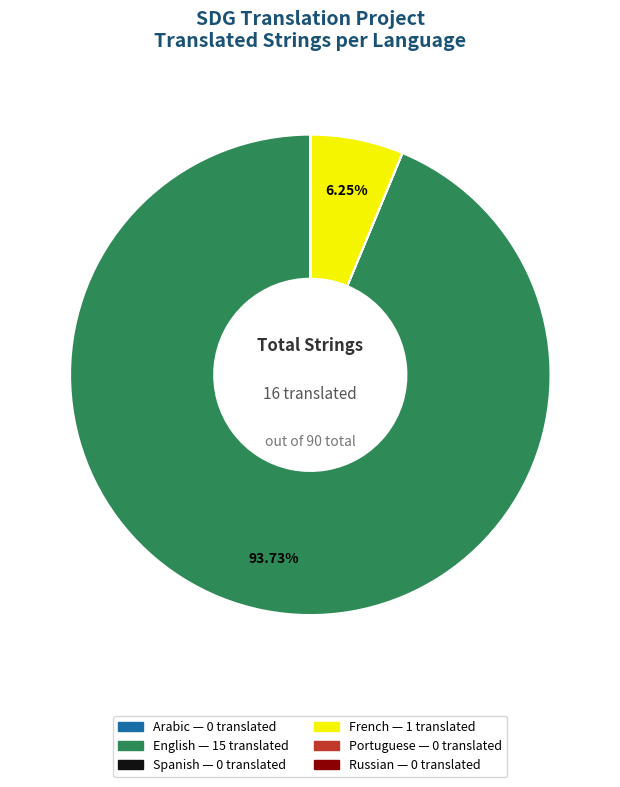

What is the majority slice?

English